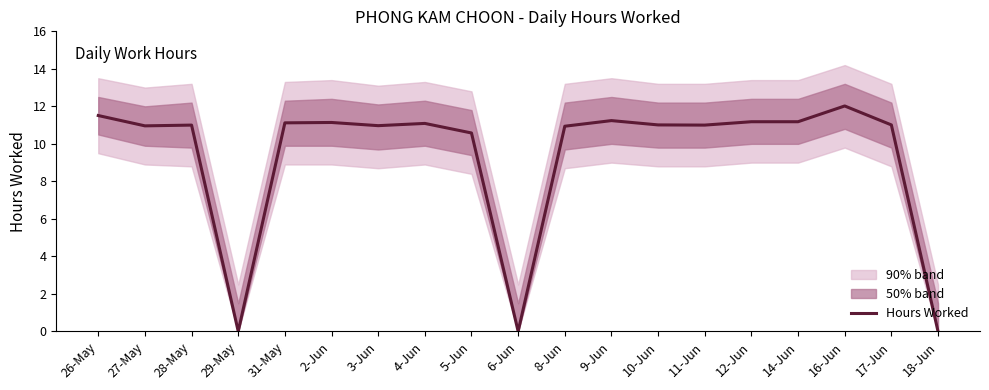

The value at 26-May is 3.0. True or false?

False